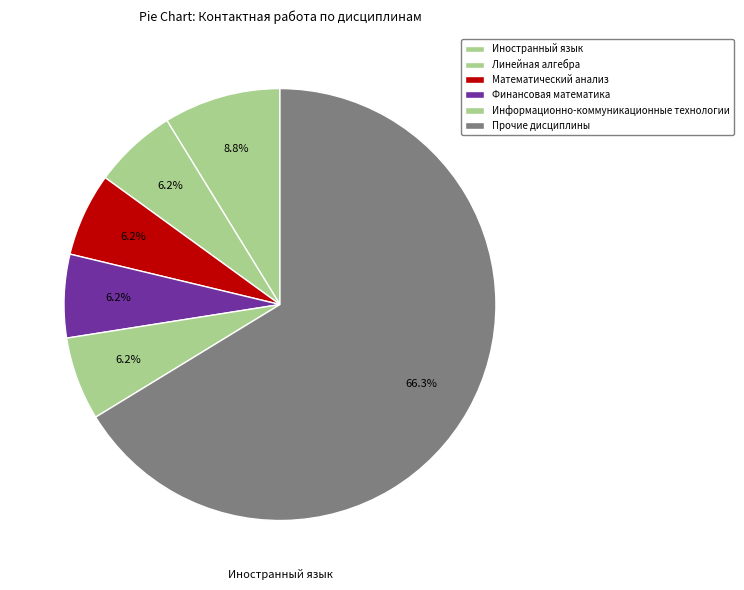

How many slices are in this pie chart?

6